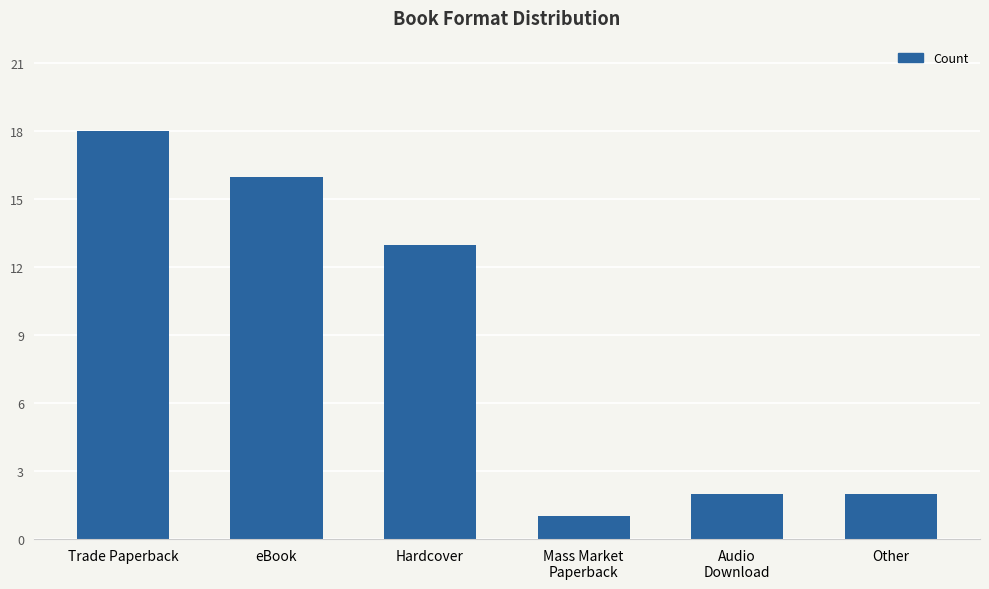

Where does the data first go above 13?

Trade Paperback